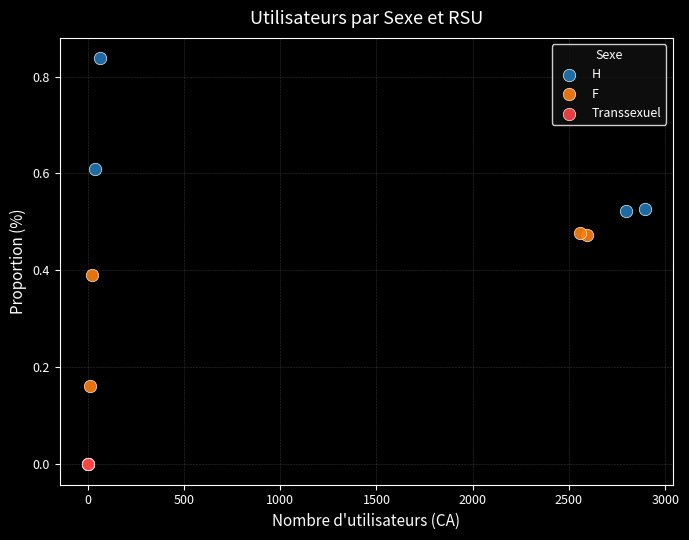

Which series contains the lowest Y value?

Transsexuel